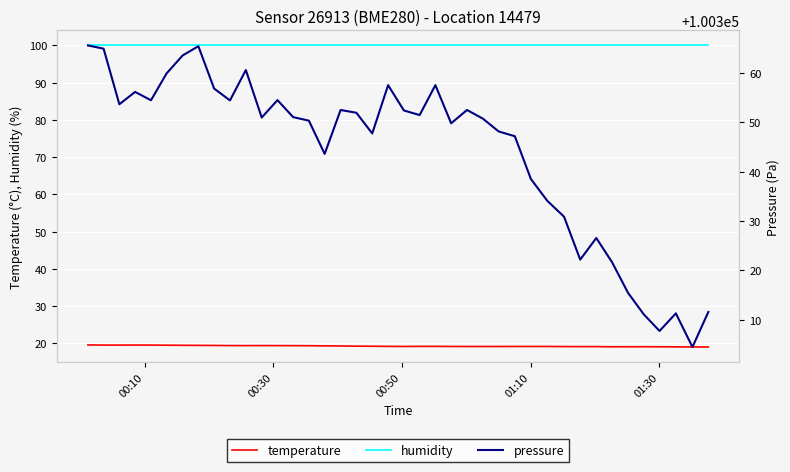

Reading left to right, extract all data points from this chart.

temperature: 19.6	19.6	19.6	19.6	19.6	19.5	19.5	19.5	19.4	19.4	19.4	19.4	19.4	19.4	19.4	19.3	19.3	19.3	19.2	19.2	19.2	19.2	19.2	19.2	19.2	19.2	19.2	19.2	19.2	19.2	19.1	19.1	19.1	19.1	19.1	19.1	19.1	19.1	19.1	19.0
humidity: 100.0	100.0	100.0	100.0	100.0	100.0	100.0	100.0	100.0	100.0	100.0	100.0	100.0	100.0	100.0	100.0	100.0	100.0	100.0	100.0	100.0	100.0	100.0	100.0	100.0	100.0	100.0	100.0	100.0	100.0	100.0	100.0	100.0	100.0	100.0	100.0	100.0	100.0	100.0	100.0
pressure: 100365.5	100364.9	100353.6	100356.1	100354.4	100359.9	100363.5	100365.4	100356.8	100354.4	100360.6	100350.9	100354.5	100351.0	100350.3	100343.6	100352.5	100351.9	100347.7	100357.5	100352.4	100351.4	100357.5	100349.8	100352.5	100350.7	100348.1	100347.2	100338.5	100334.1	100330.9	100322.2	100326.6	100321.7	100315.5	100311.1	100307.8	100311.3	100304.5	100311.6